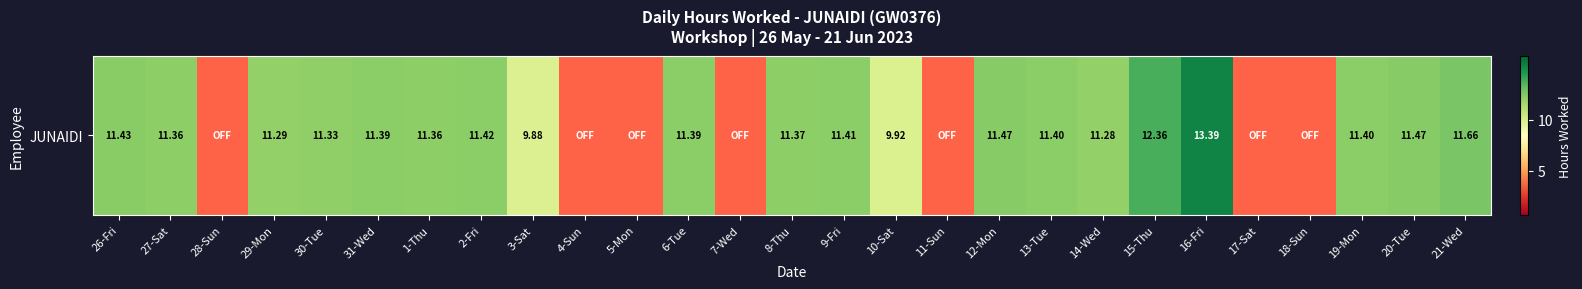

How many positive values are there?

20